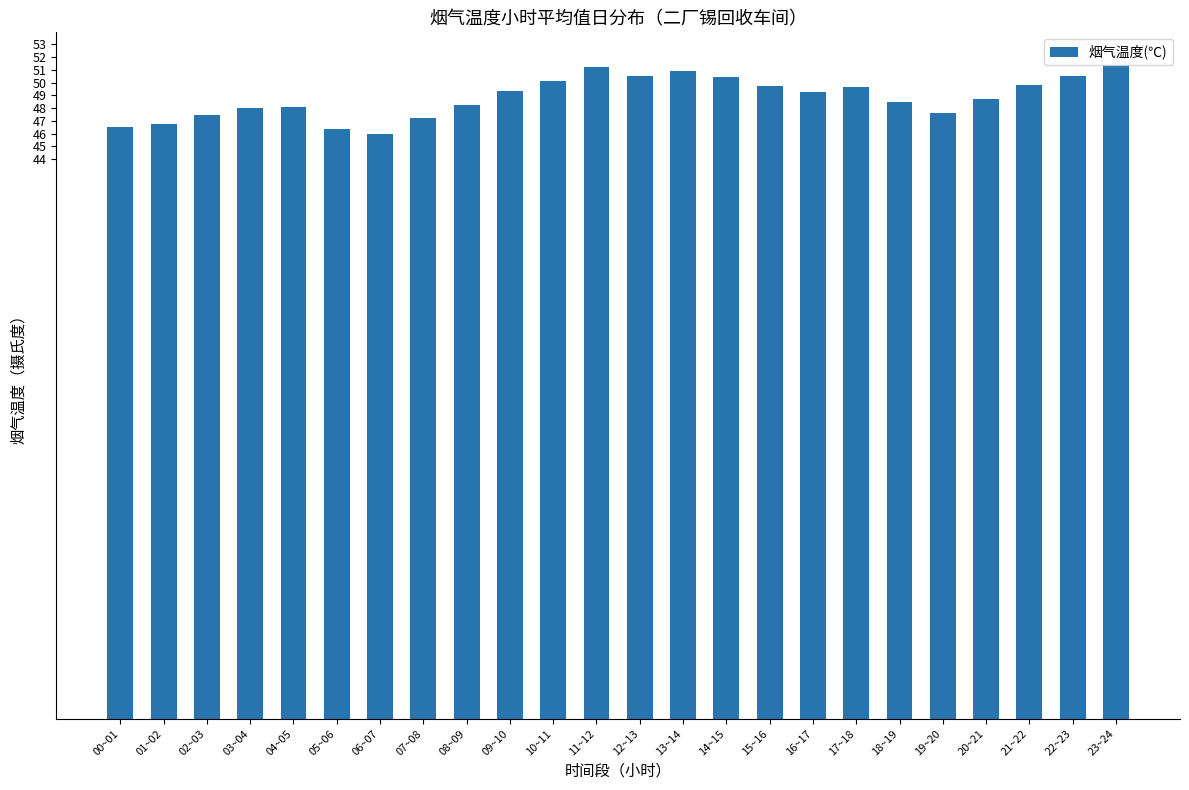

What is the label of the 5th bar from the right?

19~20